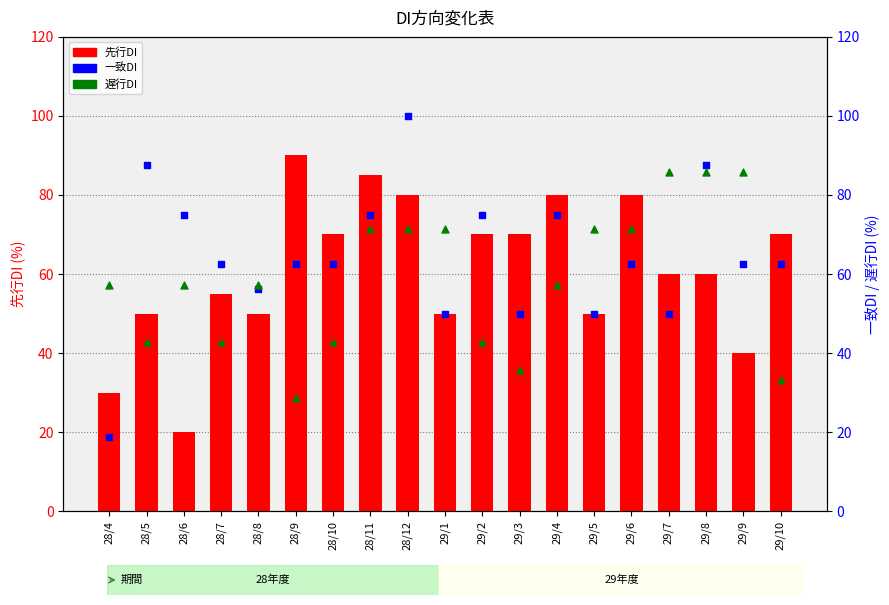

Which series has the widest spread of Y values?

一致DI